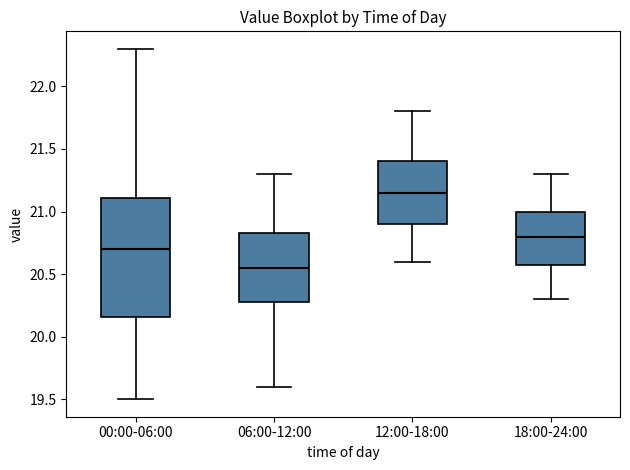

Reading left to right, read every box against the y-axis: the position of its median line, the range the box covers, and the ends of its whiskers. The values are not printed on the chart, so give them approximately, as read against the axis.

00:00-06:00: median 20.70, box 20.15 to 21.10, whiskers 19.50 to 22.30
06:00-12:00: median 20.55, box 20.30 to 20.85, whiskers 19.60 to 21.30
12:00-18:00: median 21.15, box 20.90 to 21.40, whiskers 20.60 to 21.80
18:00-24:00: median 20.80, box 20.60 to 21.00, whiskers 20.30 to 21.30